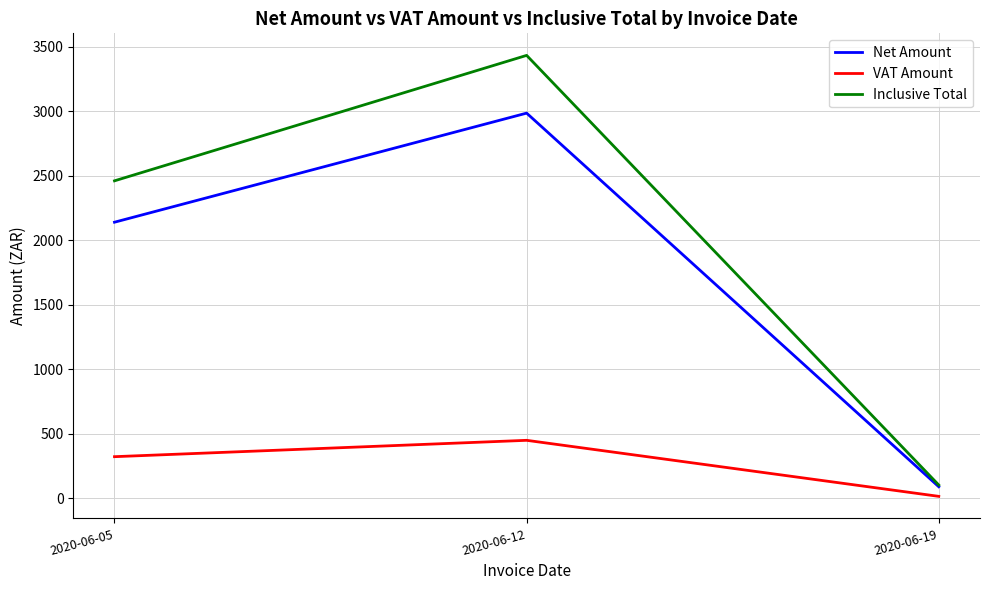

What is the total value across all series at 2020-06-12?

6869.6